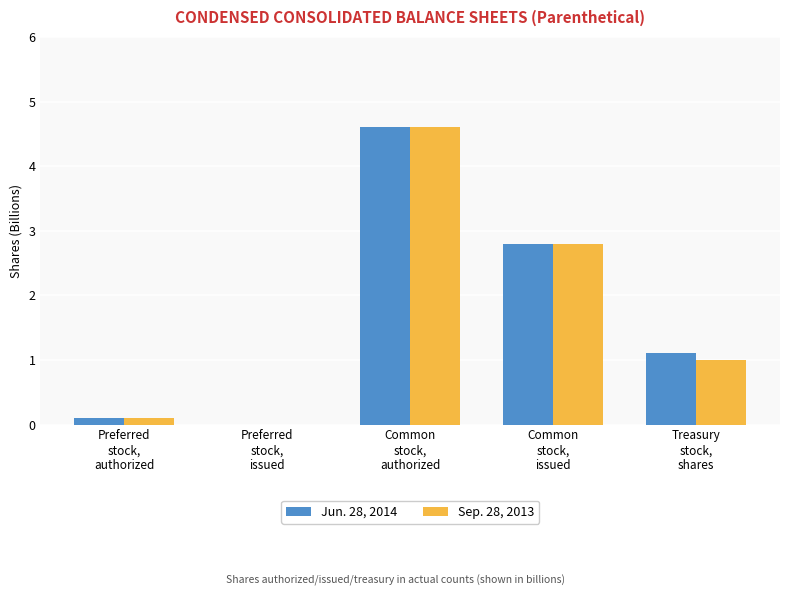

Is it true that Jun. 28, 2014 equals 4.6 at Common
stock,
authorized?

True